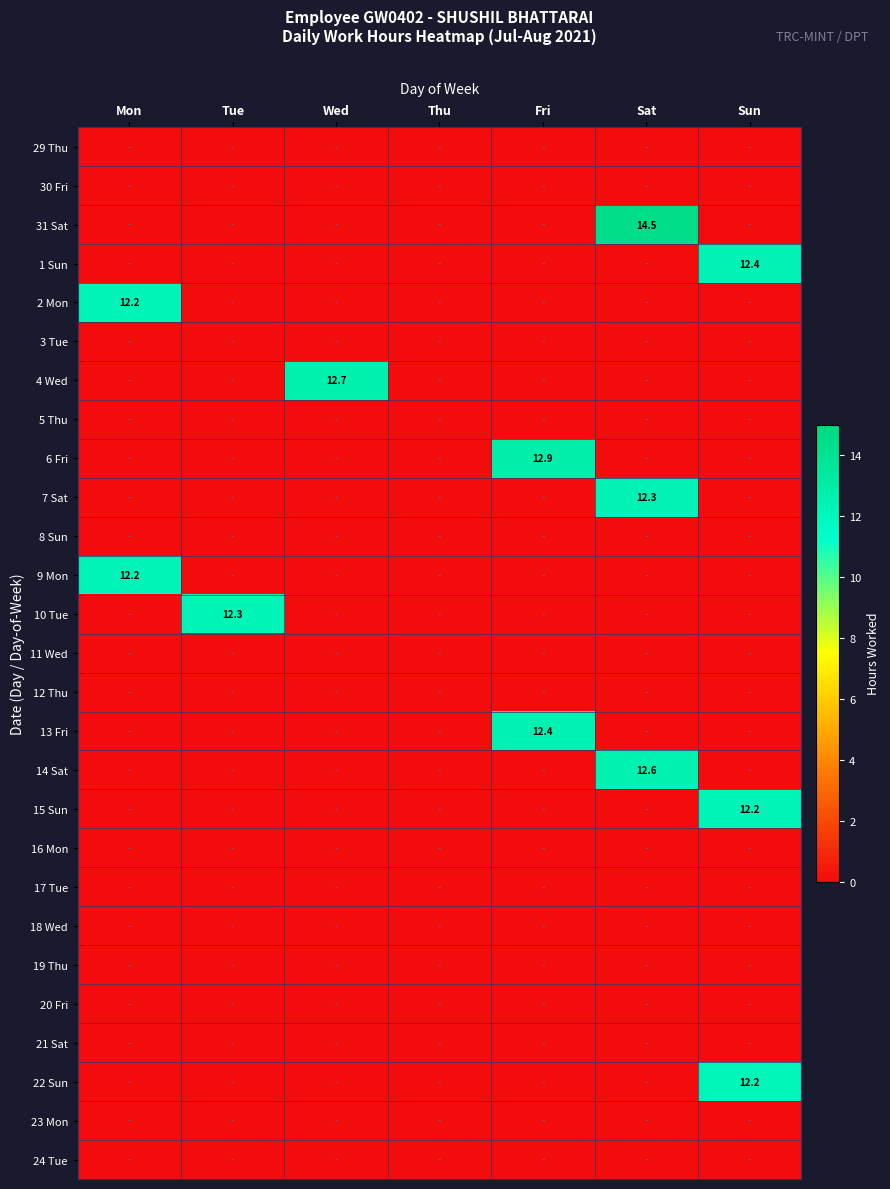

Rank the series at Mon from lowest to highest value.

29 Thu, 30 Fri, 31 Sat, 1 Sun, 3 Tue, 4 Wed, 5 Thu, 6 Fri, 7 Sat, 8 Sun, 10 Tue, 11 Wed, 12 Thu, 13 Fri, 14 Sat, 15 Sun, 16 Mon, 17 Tue, 18 Wed, 19 Thu, 20 Fri, 21 Sat, 22 Sun, 23 Mon, 24 Tue, 2 Mon, 9 Mon